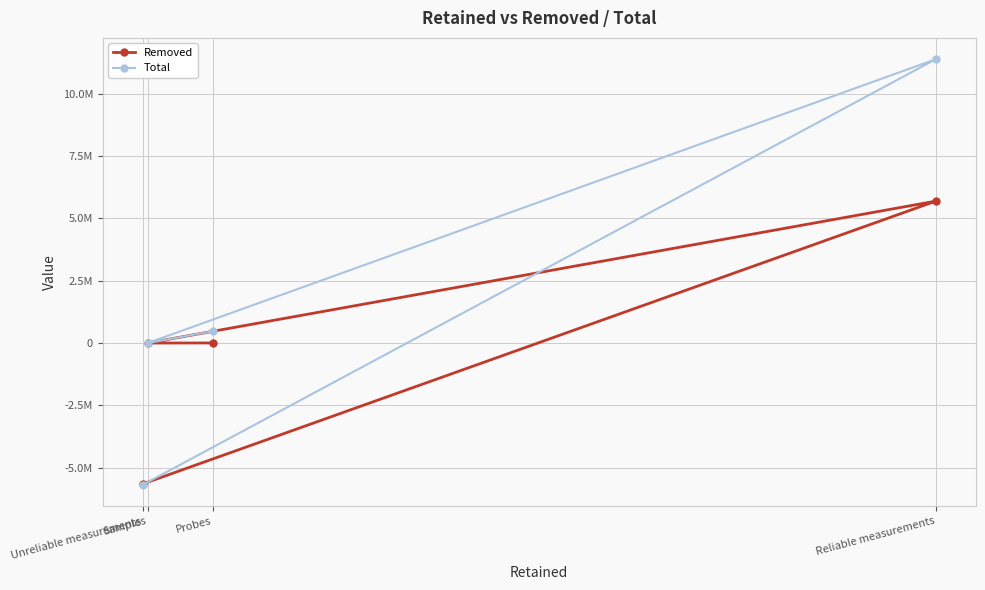

Which series changed the most between Probes and Unreliable measurements?

Total